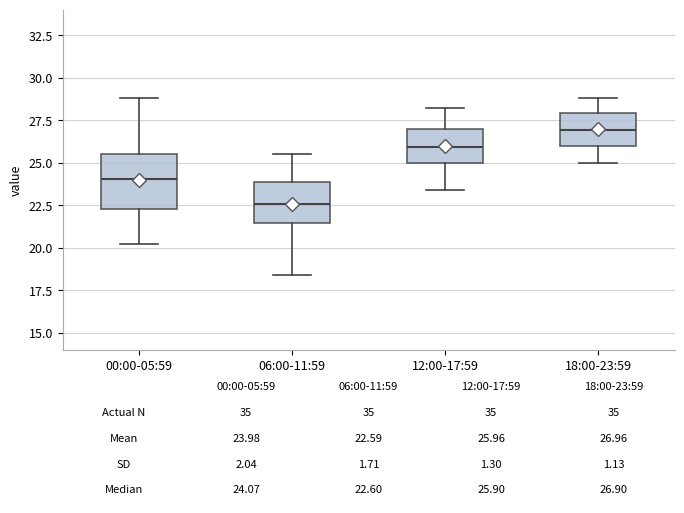

Which box is the tallest, from its lower edge to its upper edge?

00:00-05:59